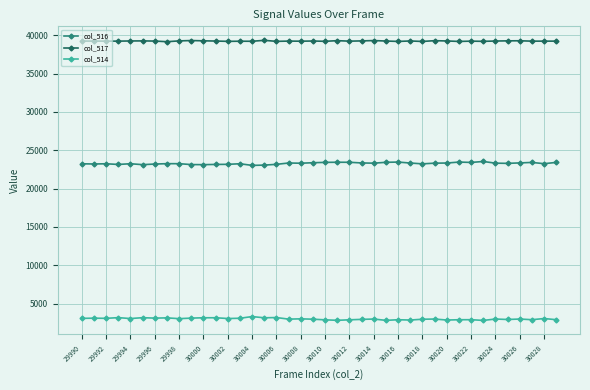

How many data points does each series have?

40